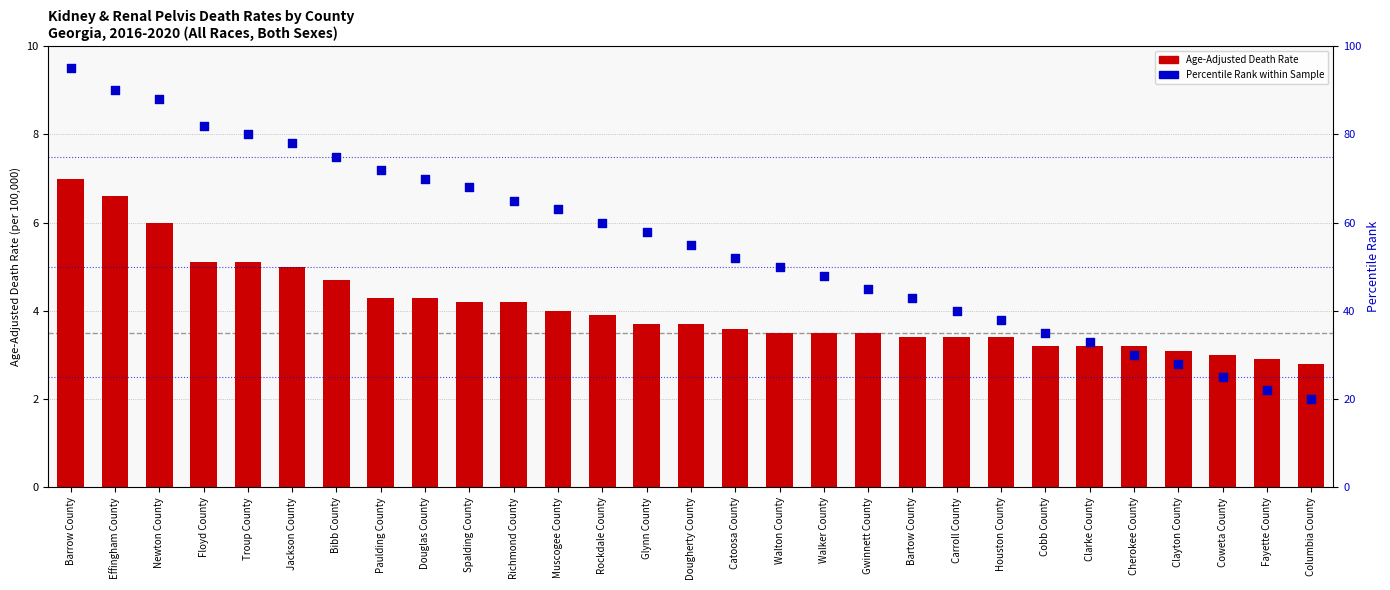

Is the value of Age-Adjusted Death Rate at Bibb County greater than the value of Percentile Rank at Bartow County?

No